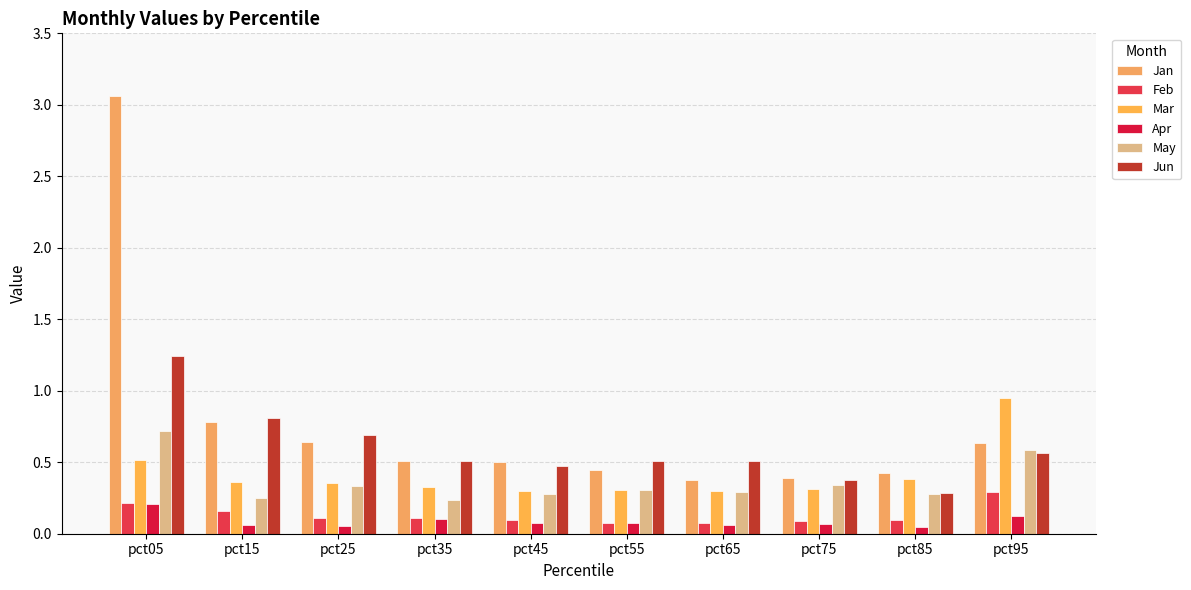

What is the sum of all Jan values?

7.8